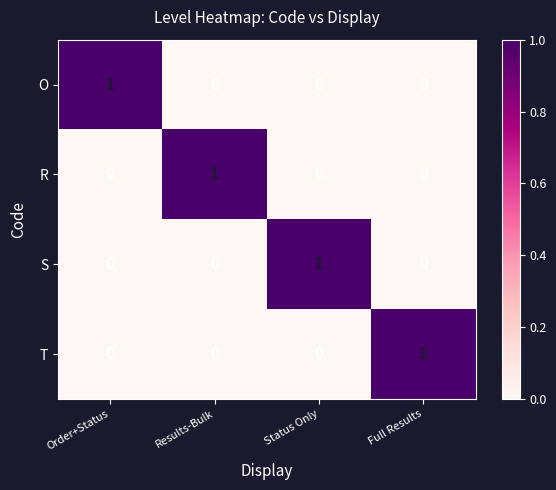

At how many categories does at least one series exceed 0?

4